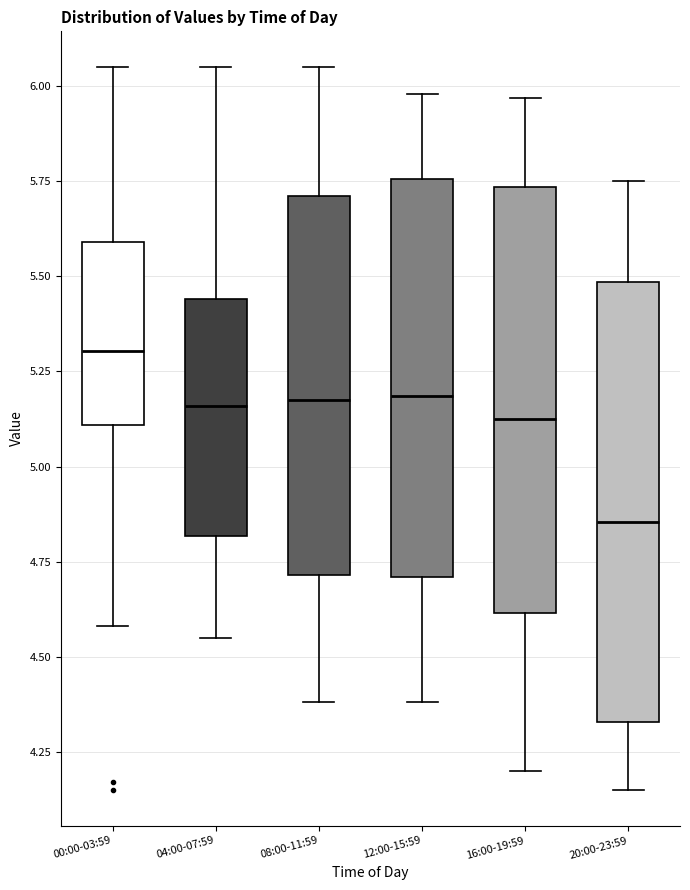

Reading left to right, read every box against the y-axis: the position of its median line, the range the box covers, and the ends of its whiskers. The values are not printed on the chart, so give them approximately, as read against the axis.

00:00-03:59: median 5.30, box 5.10 to 5.60, whiskers 4.60 to 6.05
04:00-07:59: median 5.15, box 4.80 to 5.45, whiskers 4.55 to 6.05
08:00-11:59: median 5.20, box 4.70 to 5.70, whiskers 4.40 to 6.05
12:00-15:59: median 5.20, box 4.70 to 5.75, whiskers 4.40 to 6.00
16:00-19:59: median 5.15, box 4.60 to 5.75, whiskers 4.20 to 5.95
20:00-23:59: median 4.85, box 4.35 to 5.50, whiskers 4.15 to 5.75